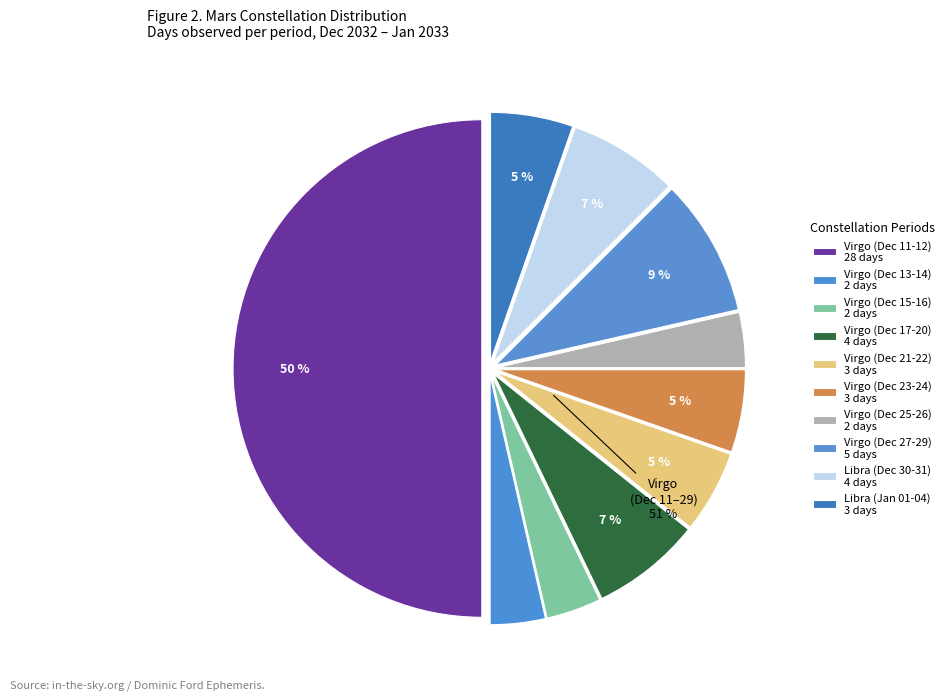

Is there any slice that represents more than half of the pie?

No